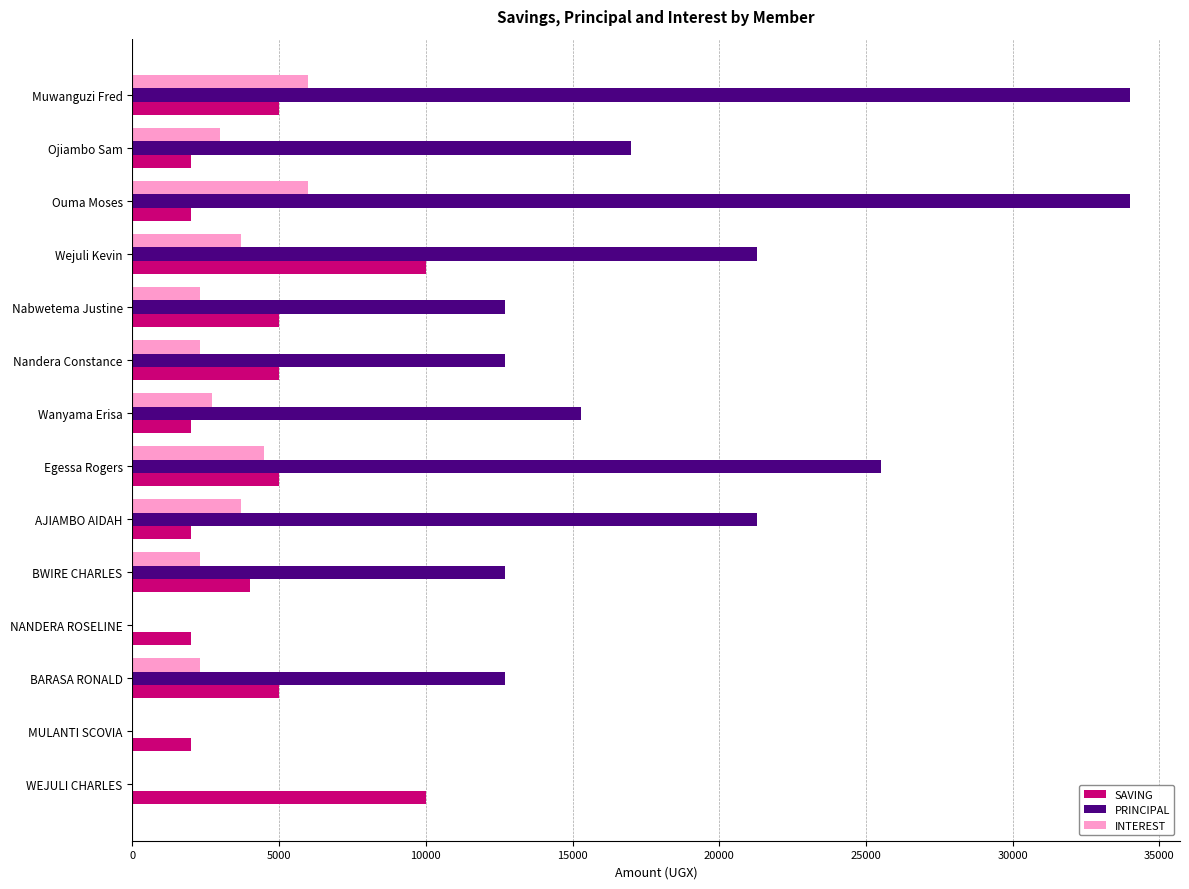

How many SAVING values are between 2000 and 5000?

12